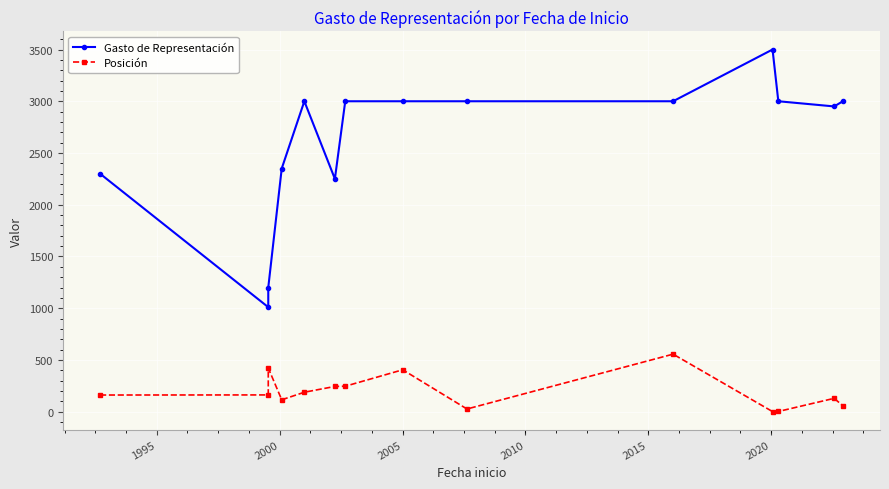

How many interior local peaks does the Gasto de Representación series have?

2